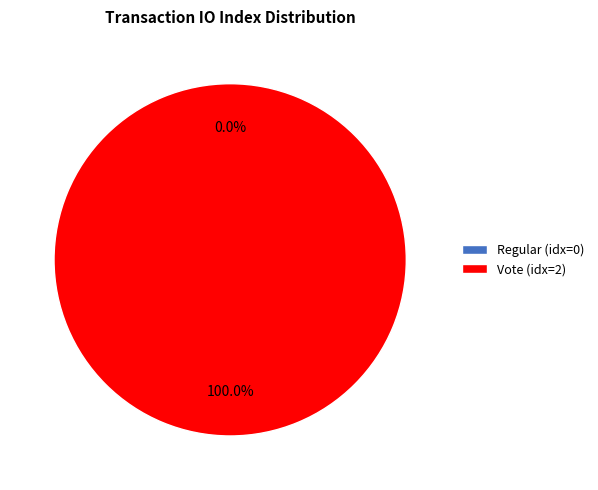

The Vote slice represents 99% of the pie. True or false?

False